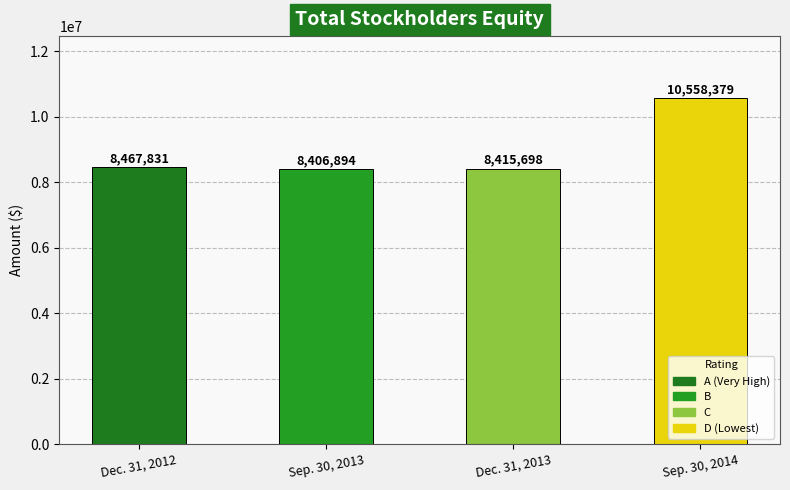

How many data points does each series have?

4